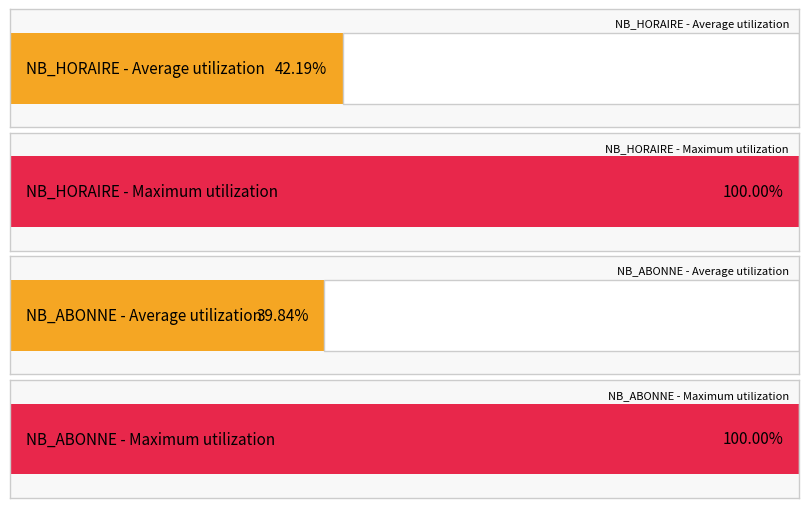

Rank the series at 8 from highest to lowest value.

NB_HORAIRE, NB_ABONNE